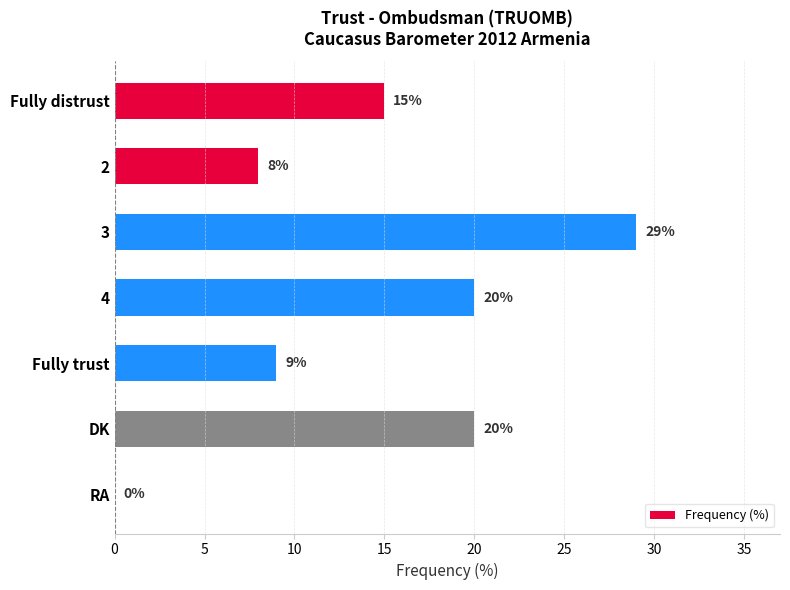

Count the number of categories in the chart.

7